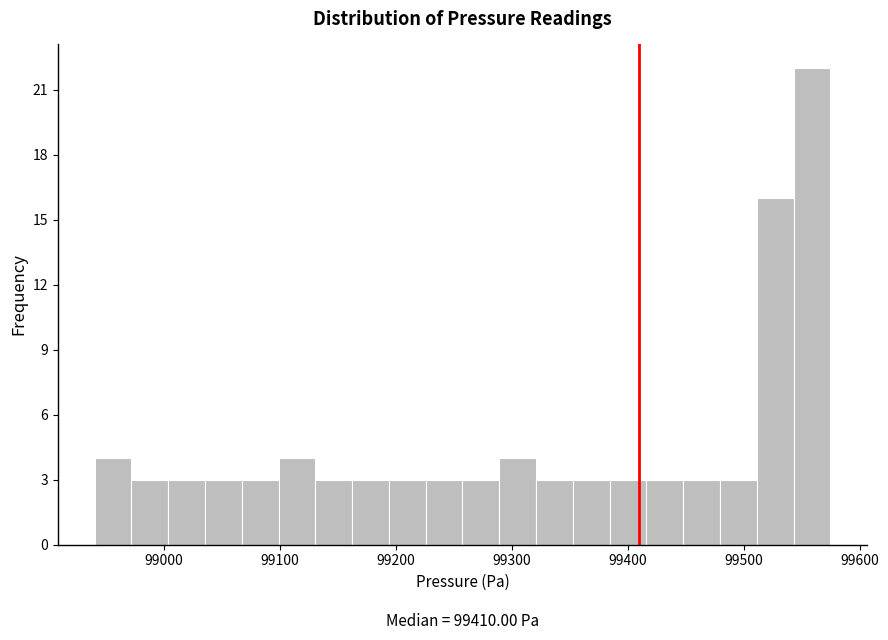

Around what value on the x-axis is the tallest bar? Give the approximate position of its centre, as read against the axis.

99560